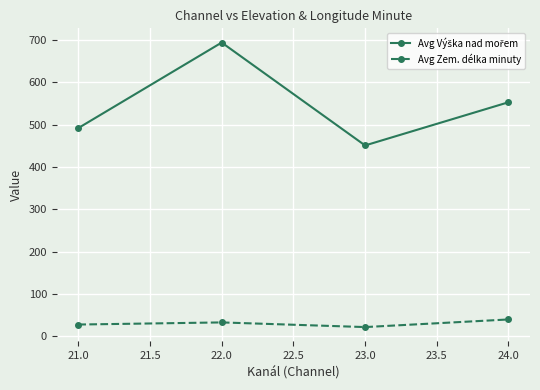

What is the label of the 3rd point from the left?

23.0